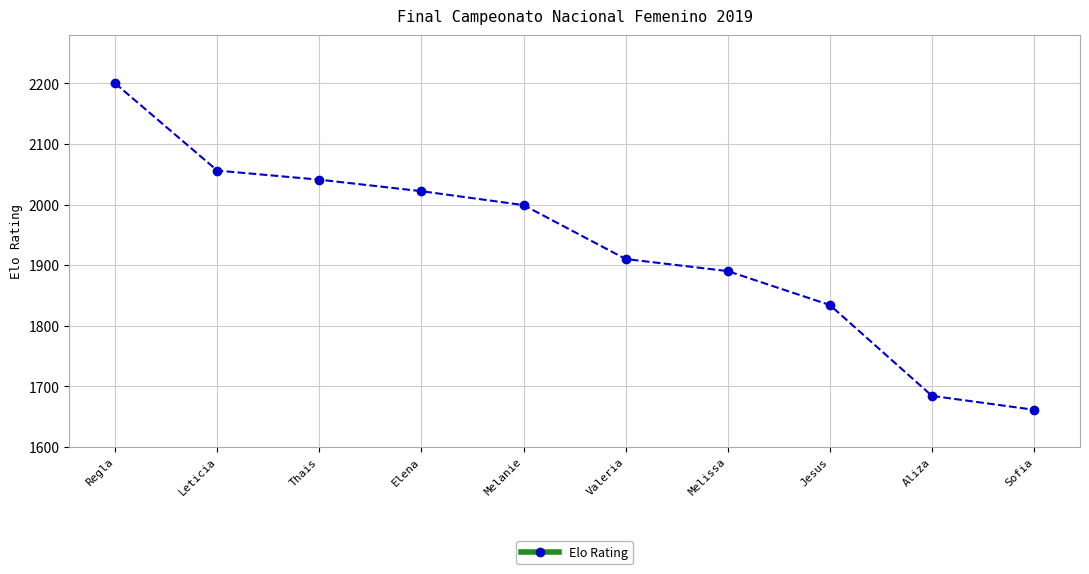

What is the value of the 9th point from the left?

1684